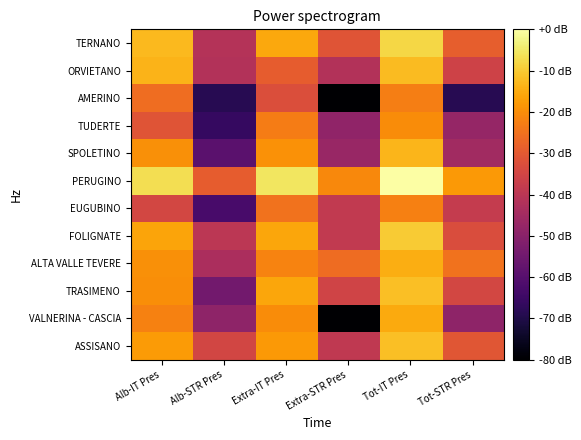

What is the total value across all series at Alb-IT Pres?

-238.7